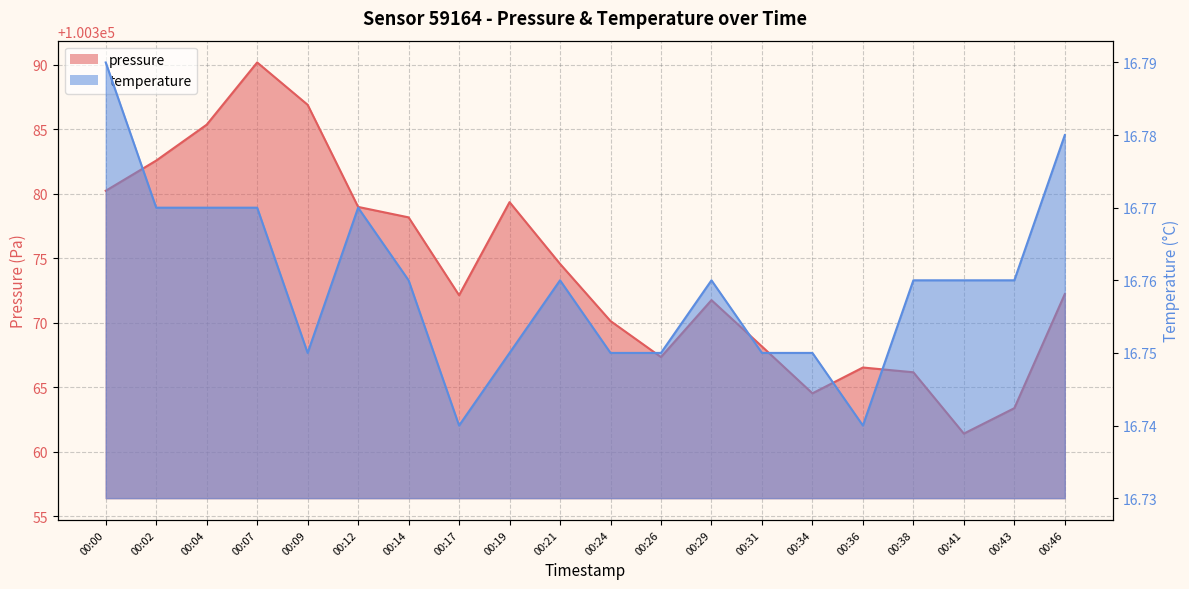

Rank the series by their average value, from highest to lowest.

pressure, temperature